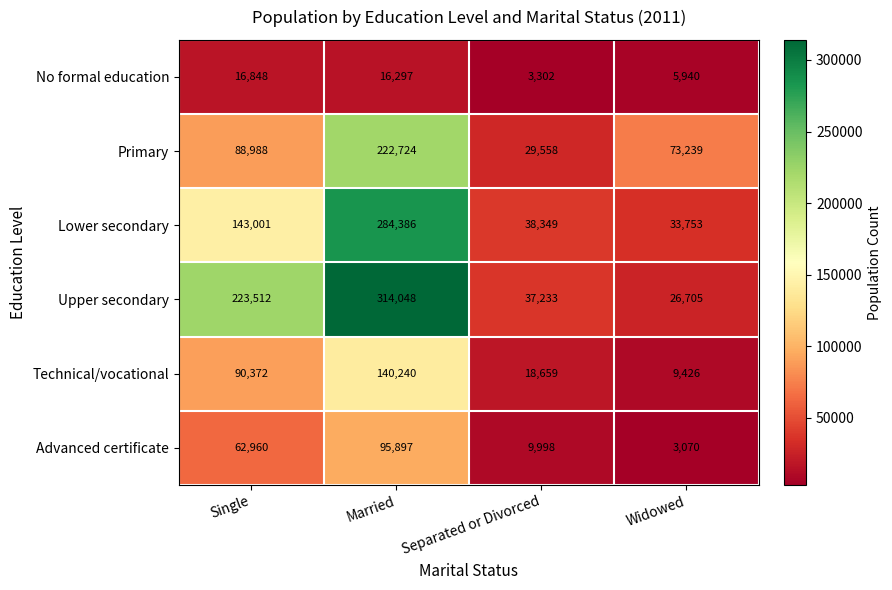

What is the spread (max minus min) of values at Widowed?

70169